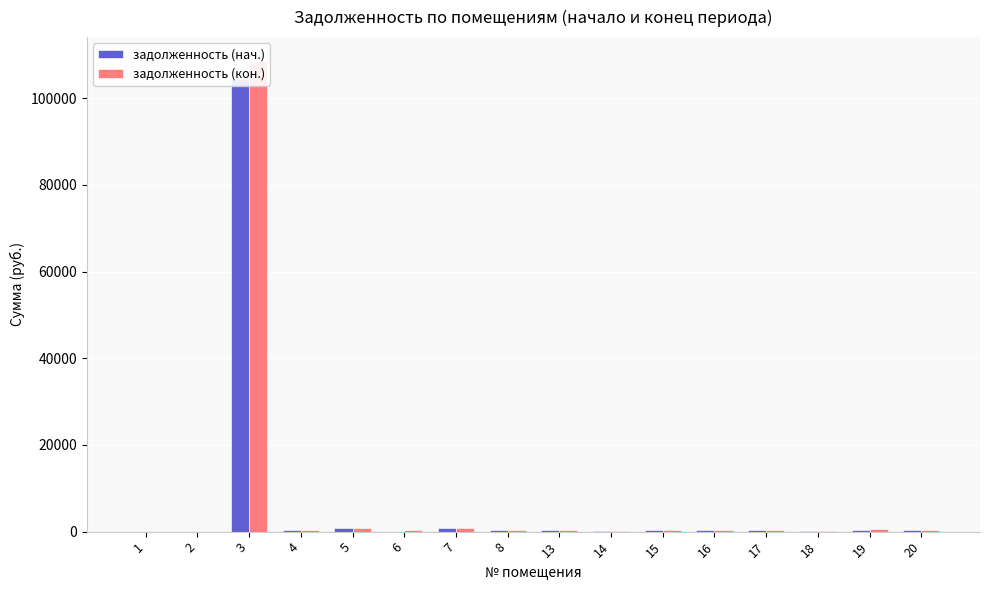

Rank the series by their average value, from highest to lowest.

задолженность (кон.), задолженность (нач.)